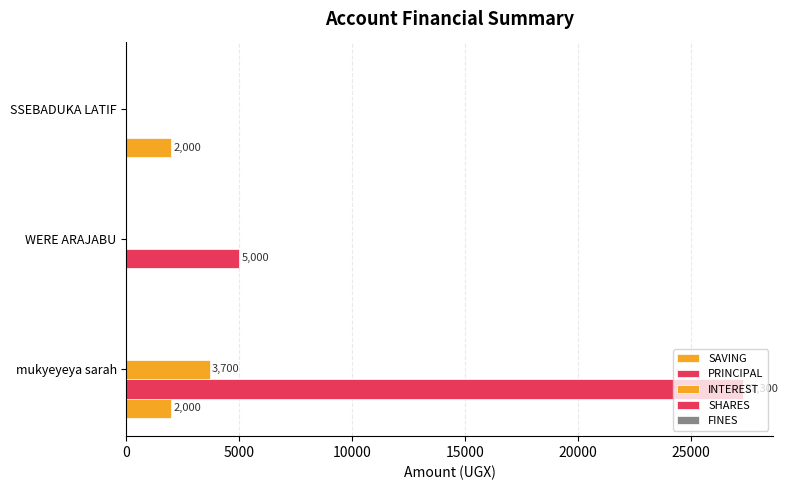

Reading right to left, transcribe all the data shown in this chart.

SAVING: 2000.0	0.0	2000.0
PRINCIPAL: 0.0	5000.0	27300.0
INTEREST: 0.0	0.0	3700.0
SHARES: 0.1	0.1	0.1
FINES: 0.1	0.1	0.1